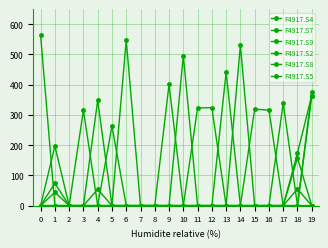

Does the chart have visible grid lines?

Yes